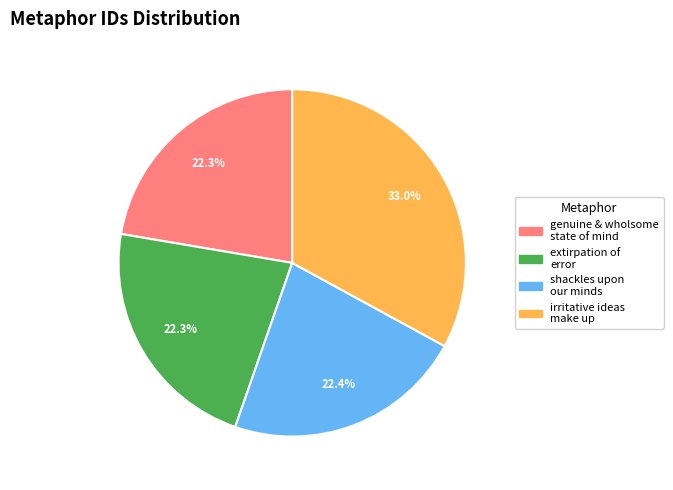

Is there any slice that represents more than half of the pie?

No